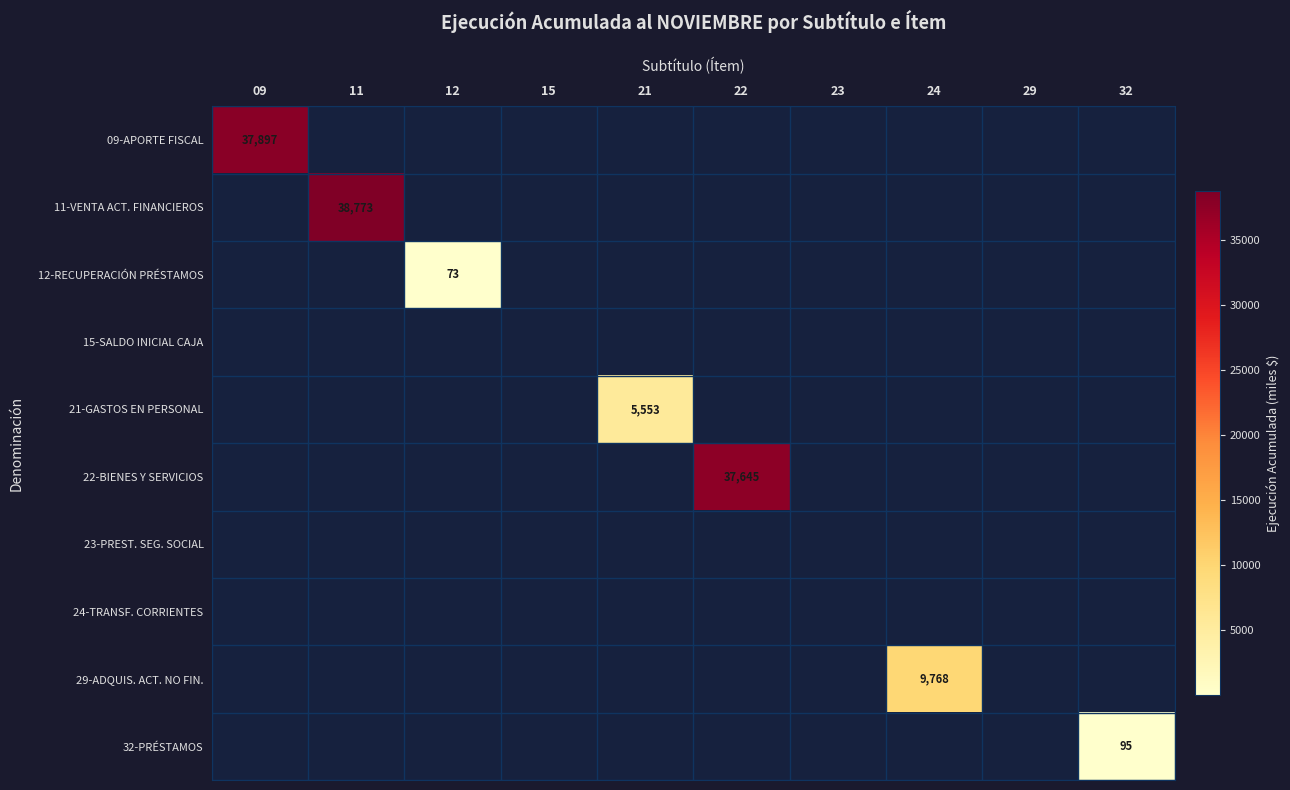

Rank the series by their maximum value, from lowest to highest.

15-SALDO INICIAL CAJA, 23-PREST. SEG. SOCIAL, 24-TRANSF. CORRIENTES, 12-RECUPERACIÓN PRÉSTAMOS, 32-PRÉSTAMOS, 21-GASTOS EN PERSONAL, 29-ADQUIS. ACT. NO FIN., 22-BIENES Y SERVICIOS, 09-APORTE FISCAL, 11-VENTA ACT. FINANCIEROS